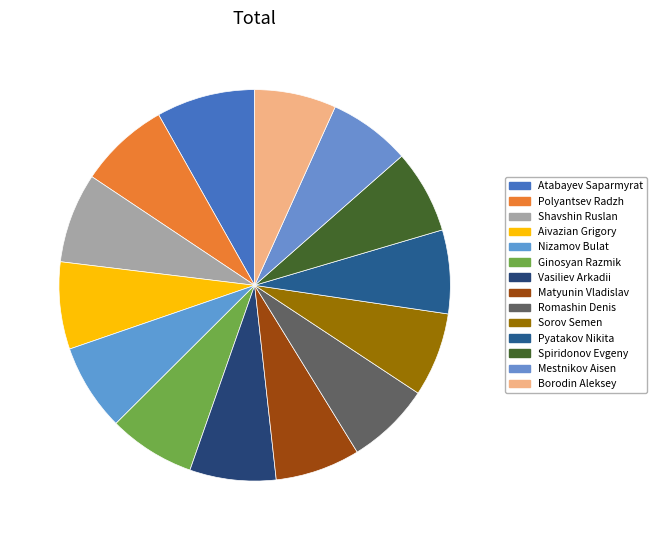

How many segments does this pie chart have?

14